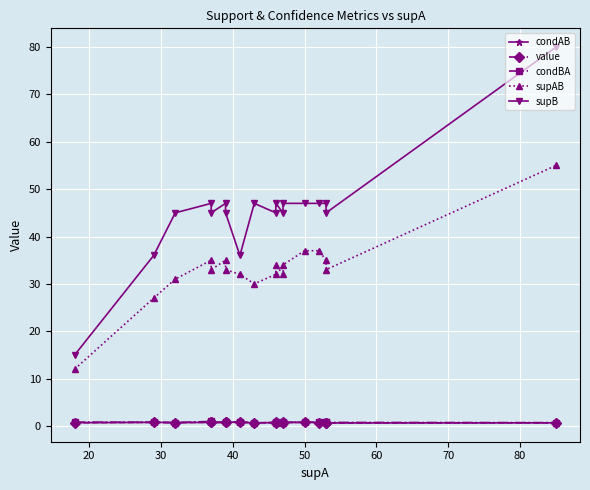

Reading left to right, extract all data points from this chart.

condAB: 0.7	0.8	0.7	0.7	0.7	0.7	0.7	0.8	0.6	0.7	0.7	0.7	0.7	0.7	0.7	0.7	0.6	0.6
value: 0.7	0.8	0.7	0.7	0.7	0.7	0.7	0.8	0.6	0.7	0.7	0.7	0.7	0.7	0.7	0.7	0.6	0.6
condBA: 0.8	0.8	0.7	0.9	0.7	0.7	0.7	0.9	0.6	0.7	0.7	0.7	0.7	0.8	0.8	0.7	0.7	0.7
supAB: 12.0	27.0	31.0	35.0	33.0	35.0	33.0	32.0	30.0	32.0	34.0	32.0	34.0	37.0	37.0	35.0	33.0	55.0
supB: 15.0	36.0	45.0	47.0	45.0	47.0	45.0	36.0	47.0	45.0	47.0	45.0	47.0	47.0	47.0	47.0	45.0	80.0